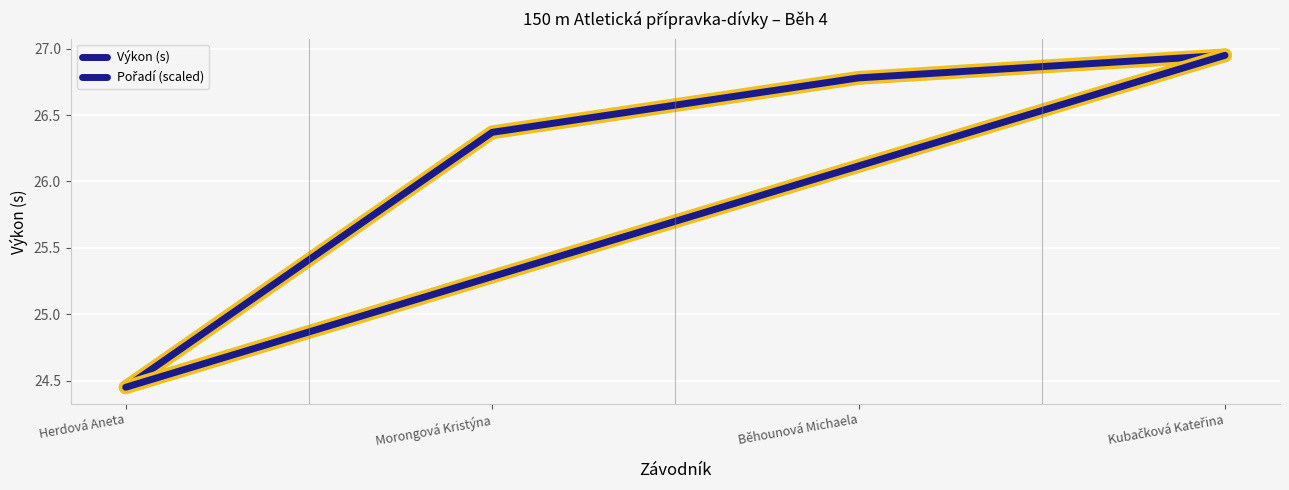

At which category does the chart reach its peak across all series?

Kubačková Kateřina